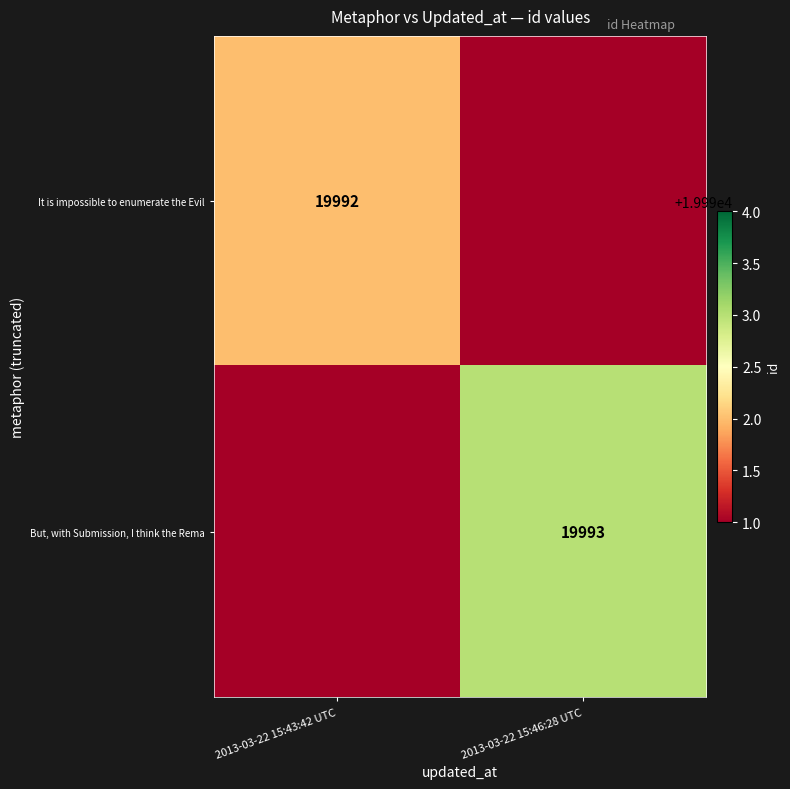

The But, with Submission, I think the Rema series shows 19993 at 2013-03-22 15:46:28 UTC. True or false?

True